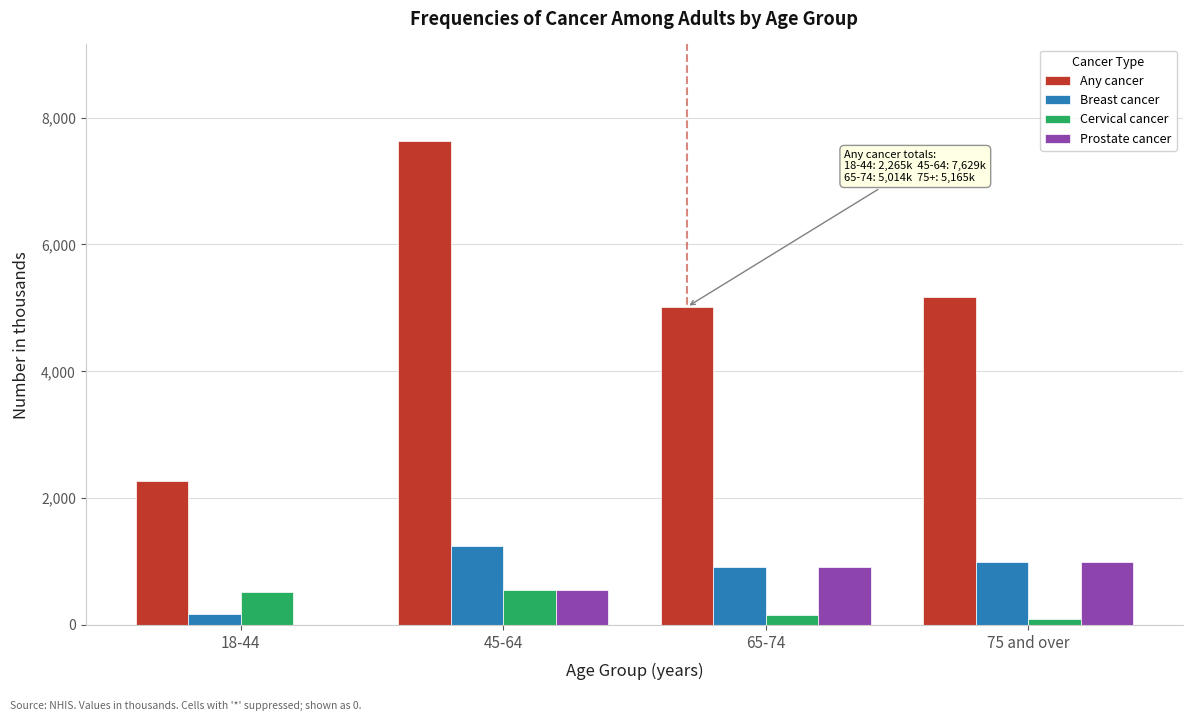

Which series changed the most between 18-44 and 45-64?

Any cancer